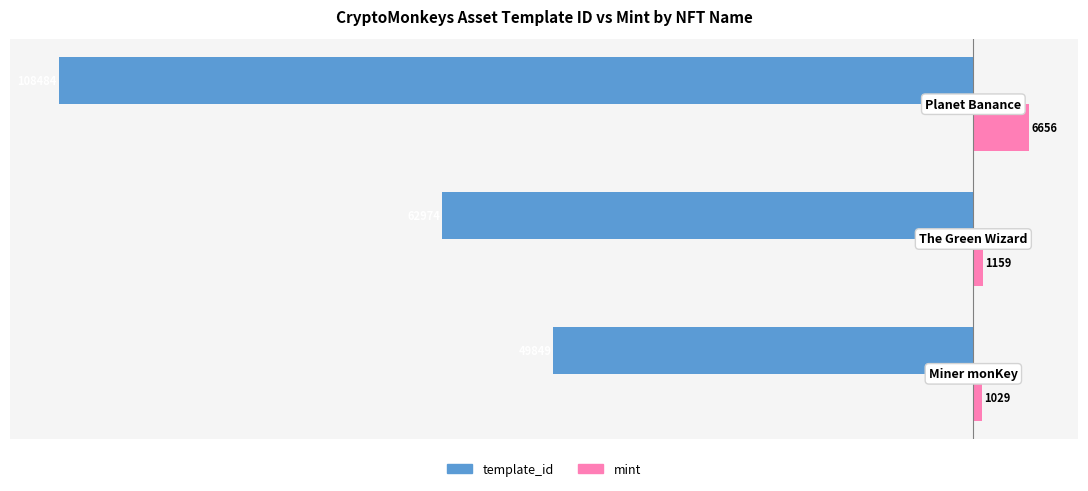

How many template_id values are between -108484 and -49849?

3